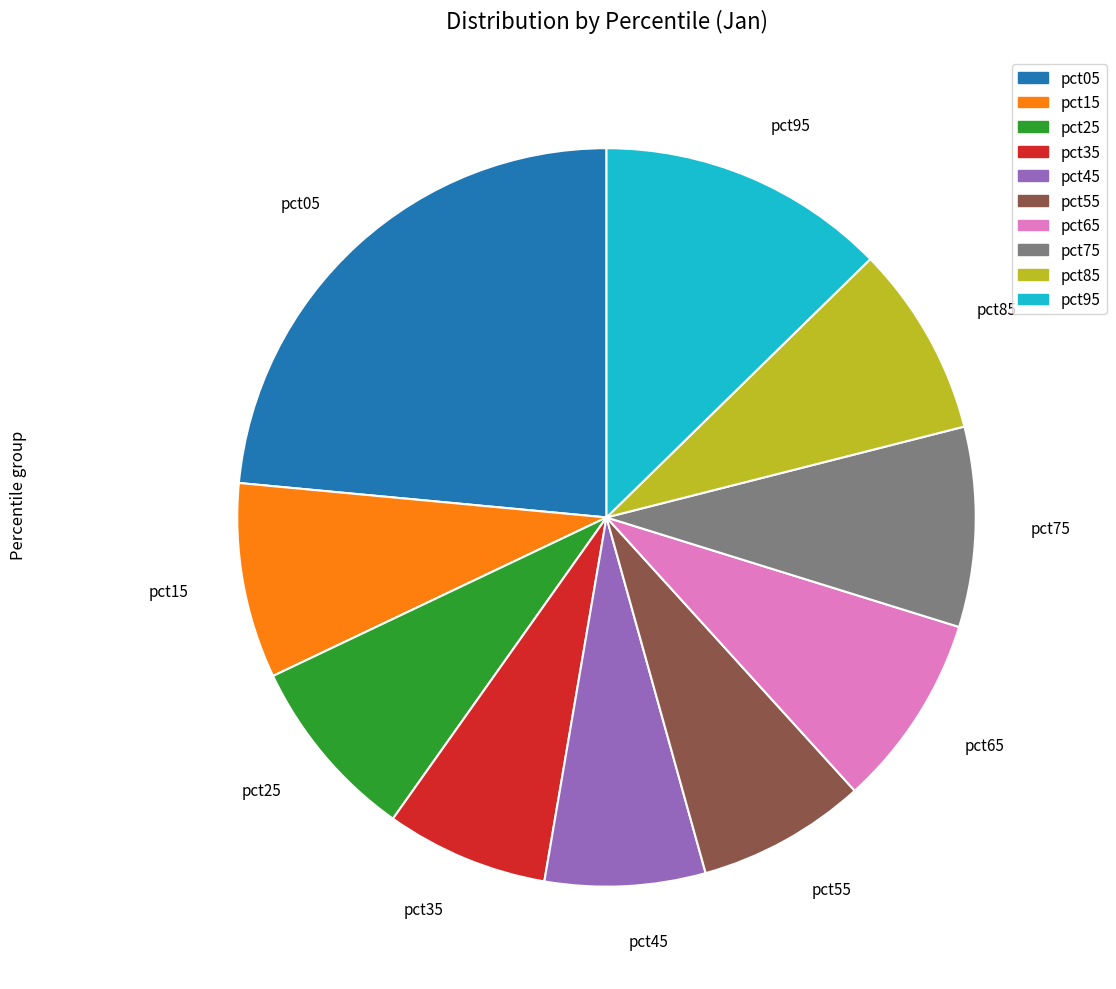

Is there any slice that represents more than half of the pie?

No